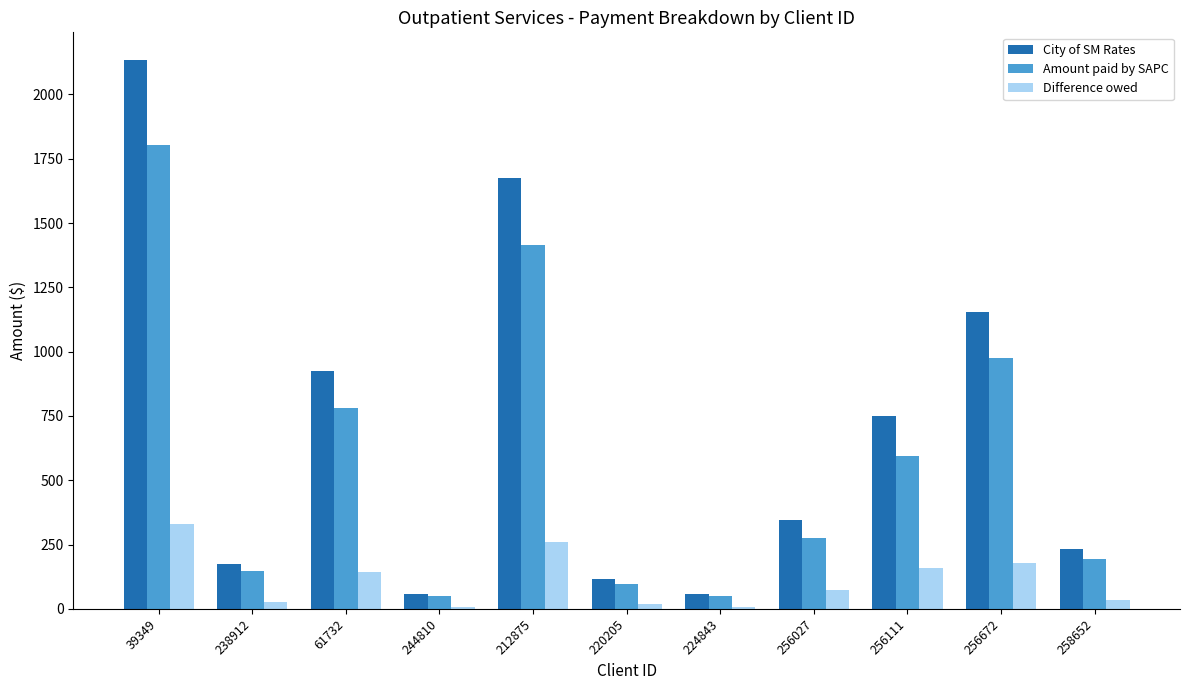

How many series are shown in this chart?

3